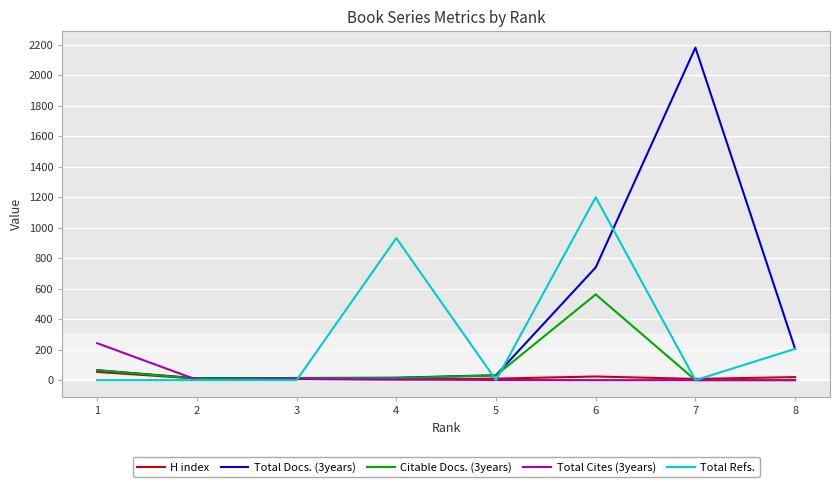

Rank the series by their maximum value, from highest to lowest.

Total Docs. (3years), Total Refs., Citable Docs. (3years), Total Cites (3years), H index